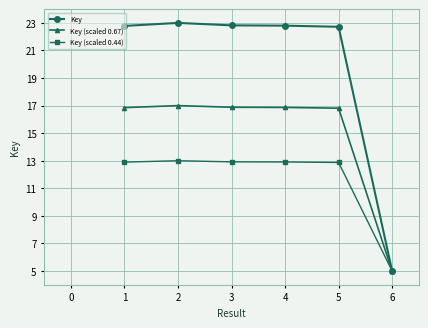

Rank the series at 4 from highest to lowest value.

Key, Key (scaled 0.67), Key (scaled 0.44)